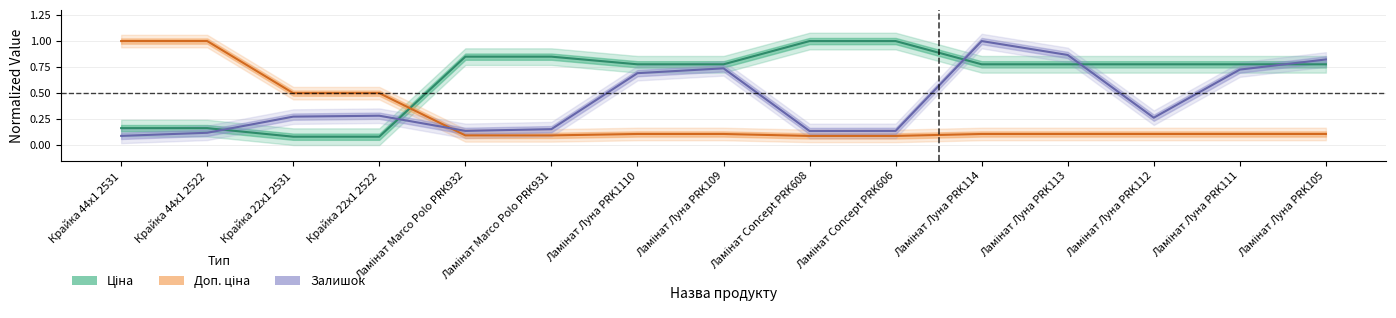

What is the lowest value of the Залишок series?

0.1